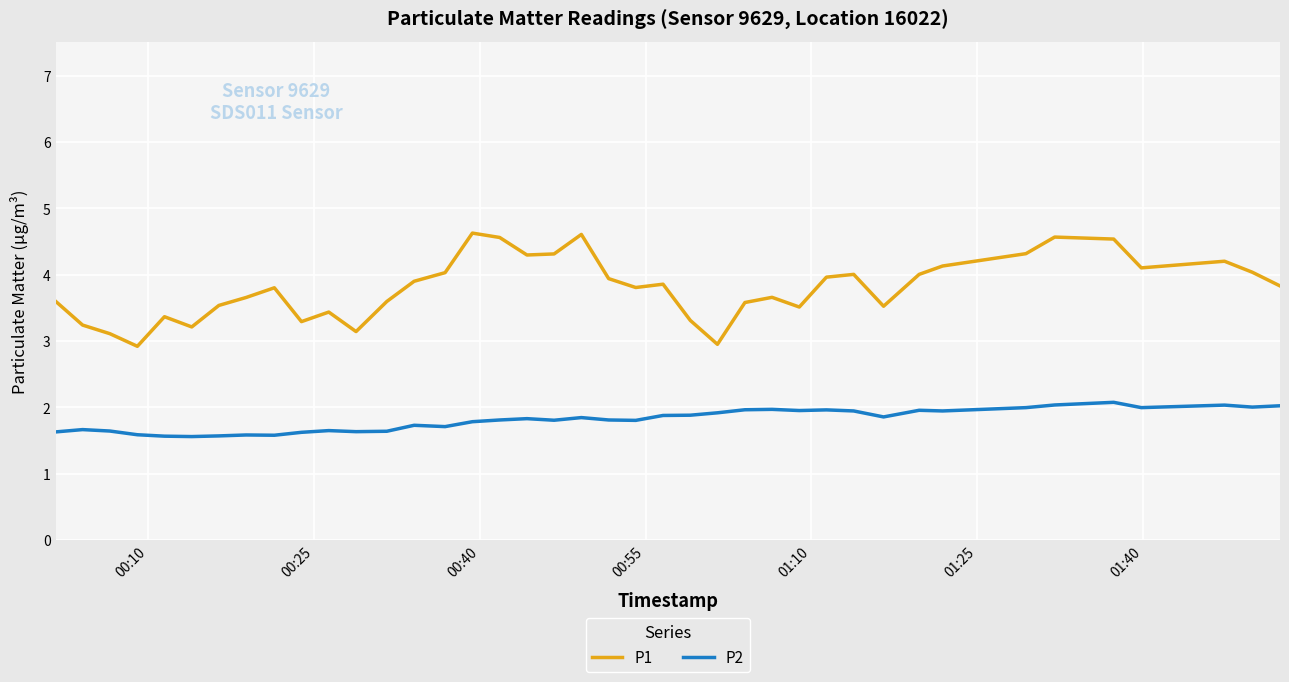

What is the difference between the maximum and minimum values in the P2 series?

0.5